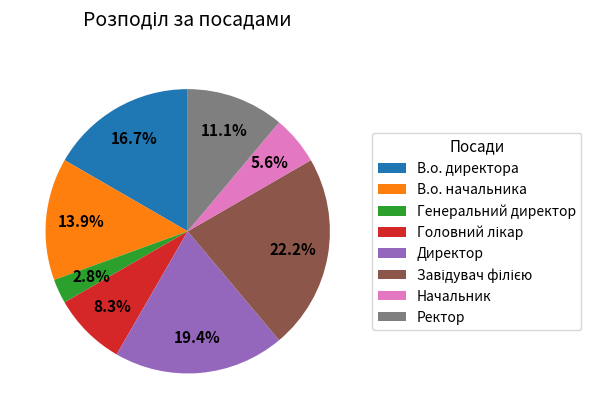

The В.о. директора slice represents 23% of the pie. True or false?

False